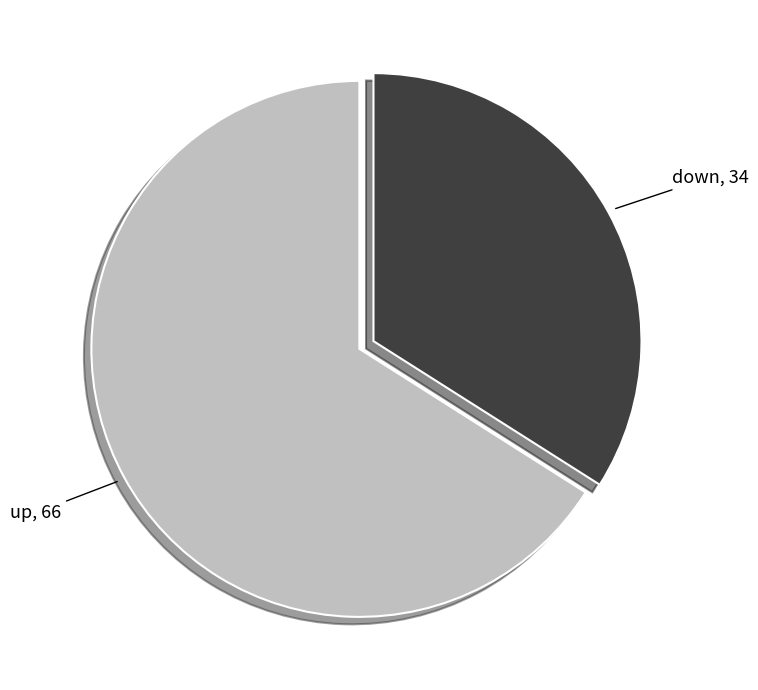

True or false: down accounts for 34% of the total.

True